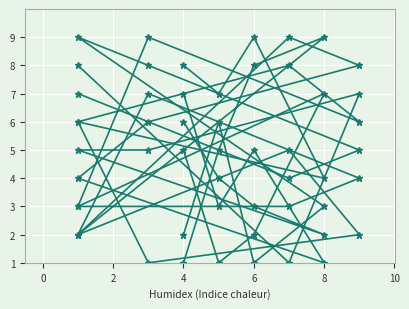

True or false: col_6 has a value of 4 at 6.

False